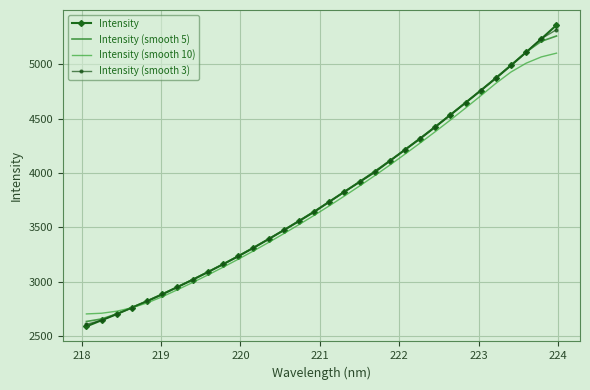

Which series ends up on top after the final intersection of Intensity (smooth 5) and Intensity?

Intensity